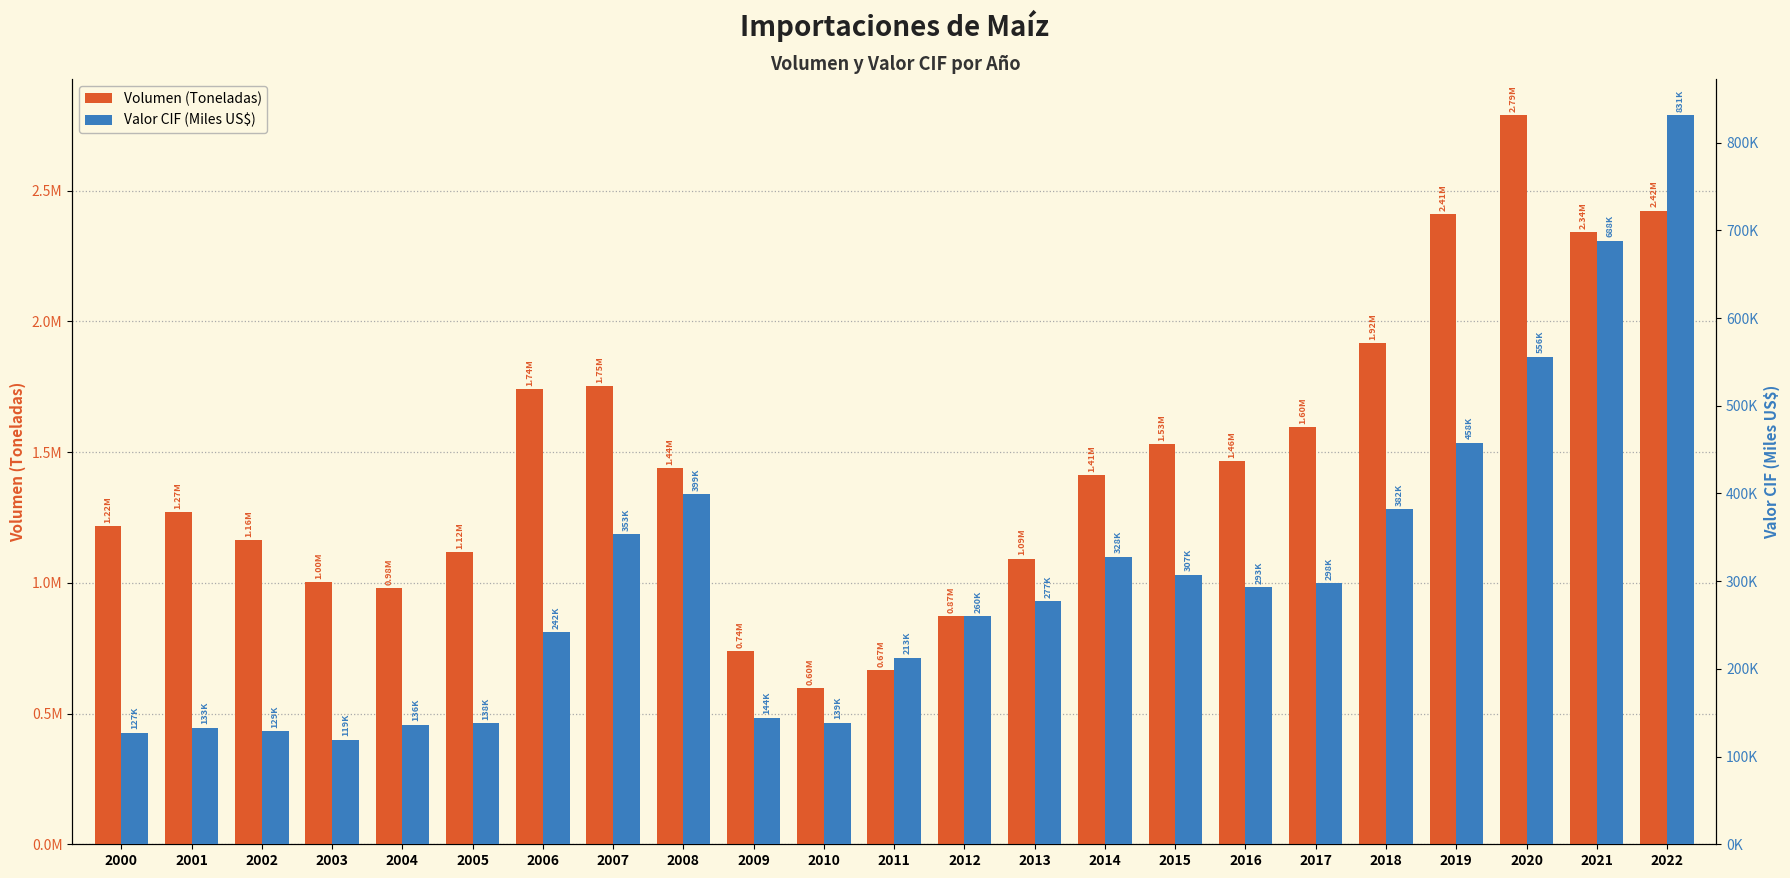

Read the Volumen (Toneladas) value at 2018.

1918283.0